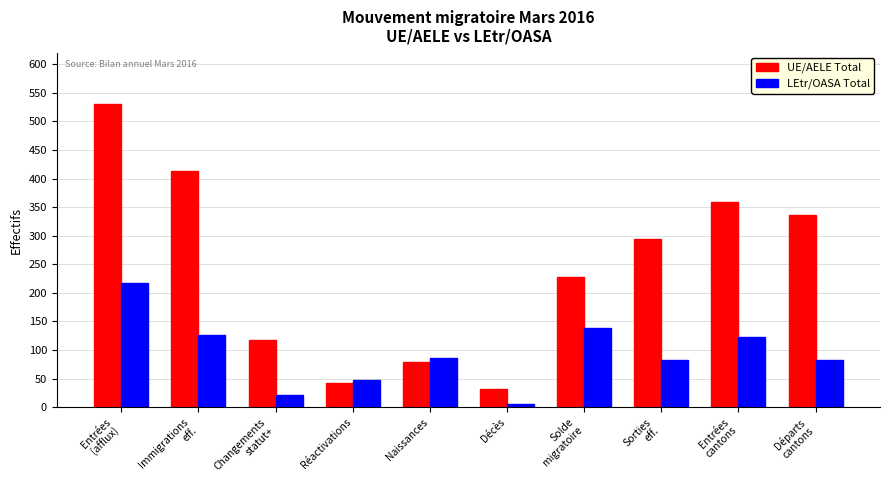

Which series has the largest range (max minus min)?

UE/AELE Total